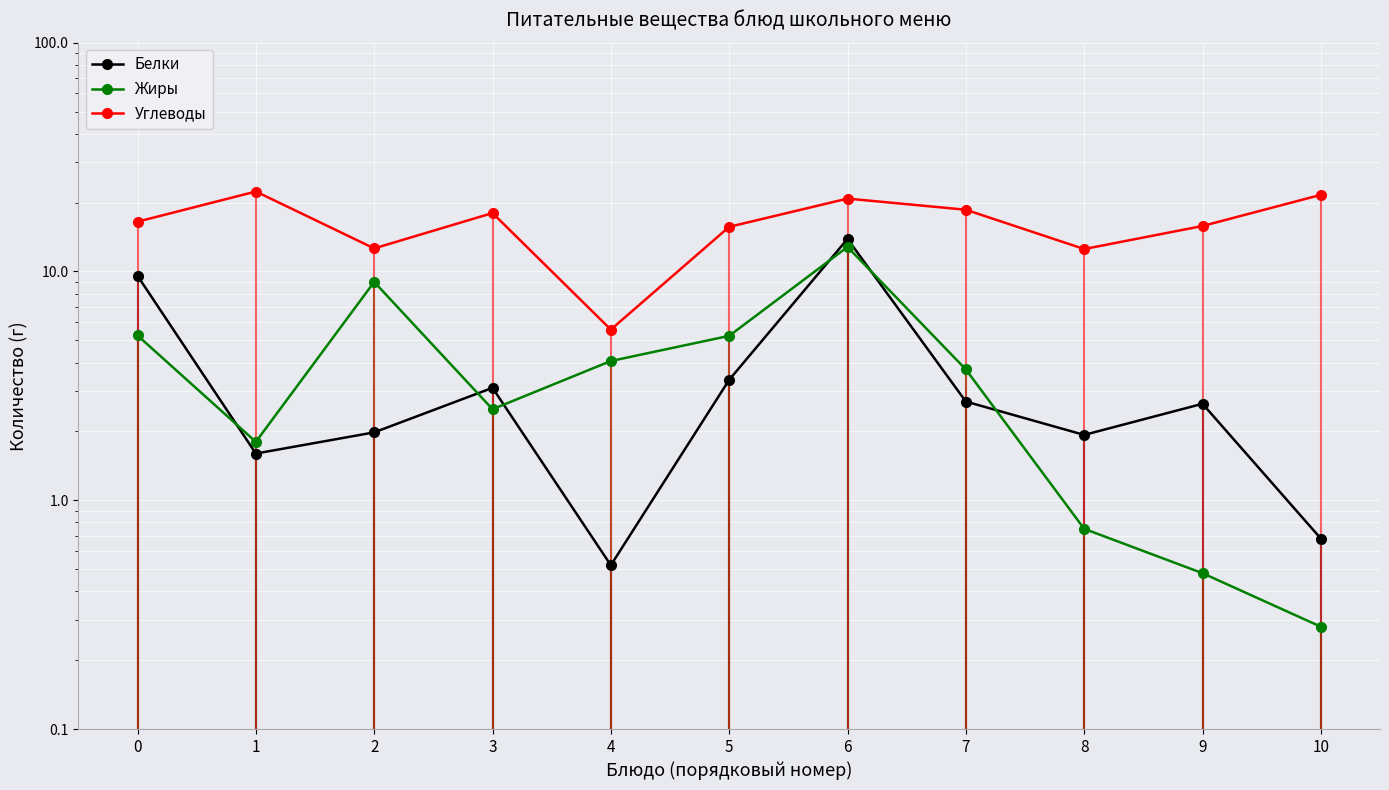

Reading left to right, list all the values displayed in this chart.

Белки: 9.6	1.6	2.0	3.1	0.5	3.4	13.9	2.7	1.9	2.6	0.7
Жиры: 5.2	1.8	9.0	2.5	4.1	5.2	12.8	3.7	0.8	0.5	0.3
Углеводы: 16.5	22.4	12.6	18.0	5.6	15.7	20.8	18.6	12.5	15.8	21.6